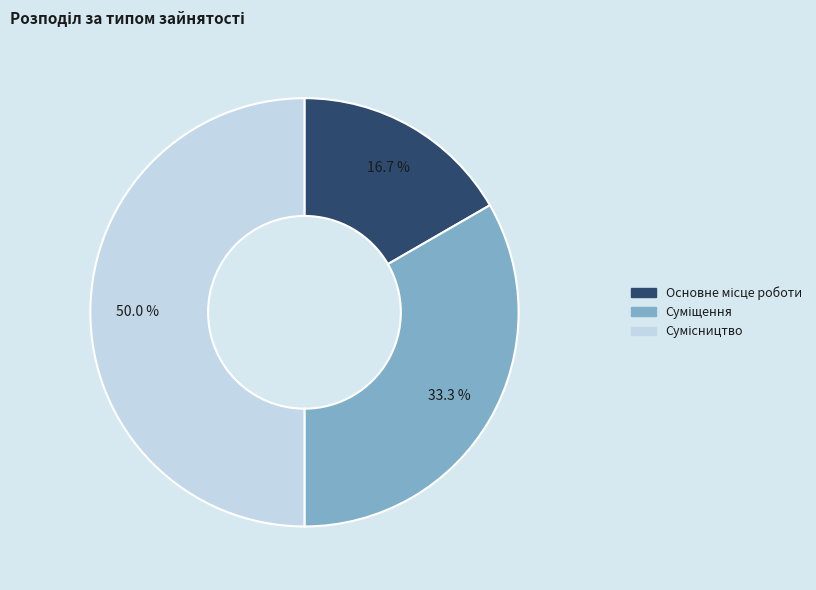

Rank the categories by value from lowest to highest.

Основне місце роботи, Суміщення, Сумісництво